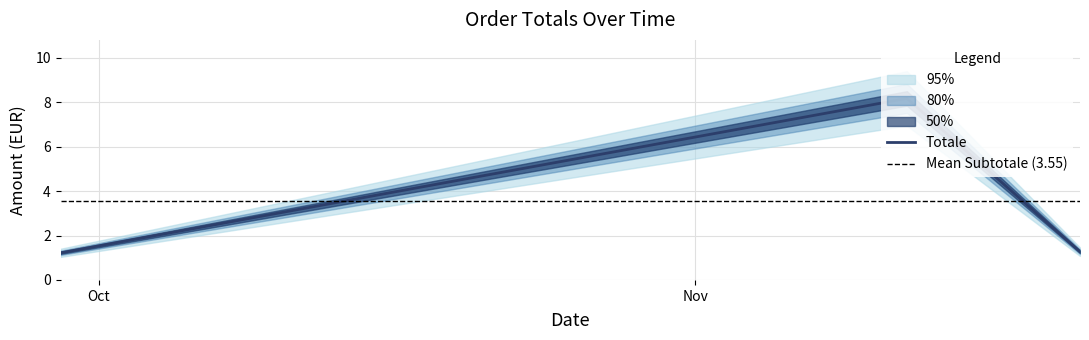

What is the change in value from 2020-09-29 to 2020-11-21?

+0.1